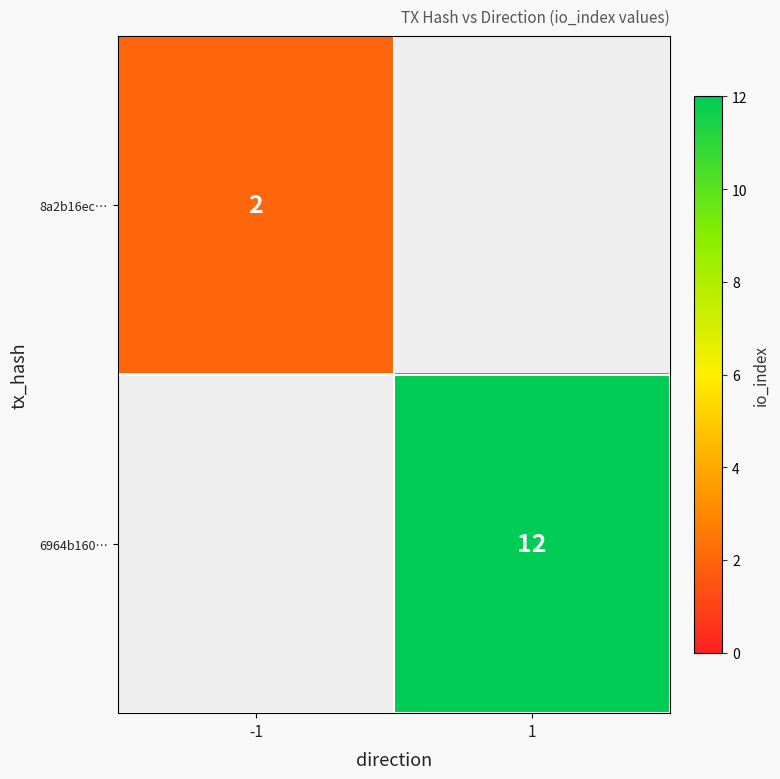

What is the minimum value shown in the chart?

2.0